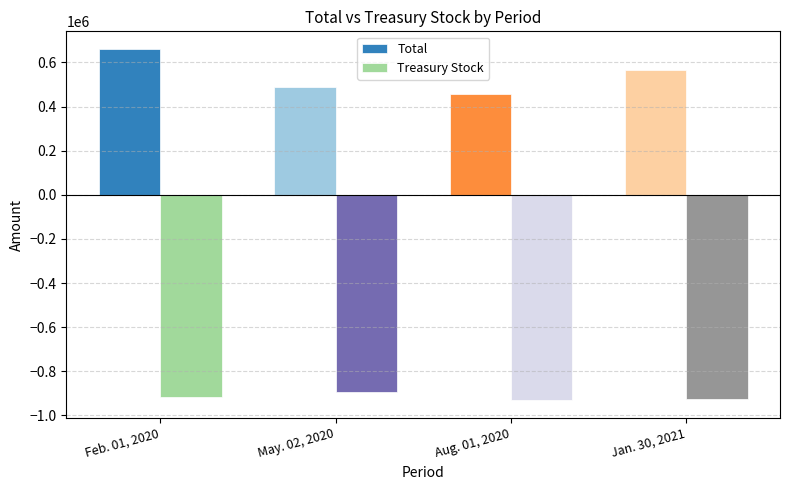

What position from the left is Aug. 01, 2020?

3